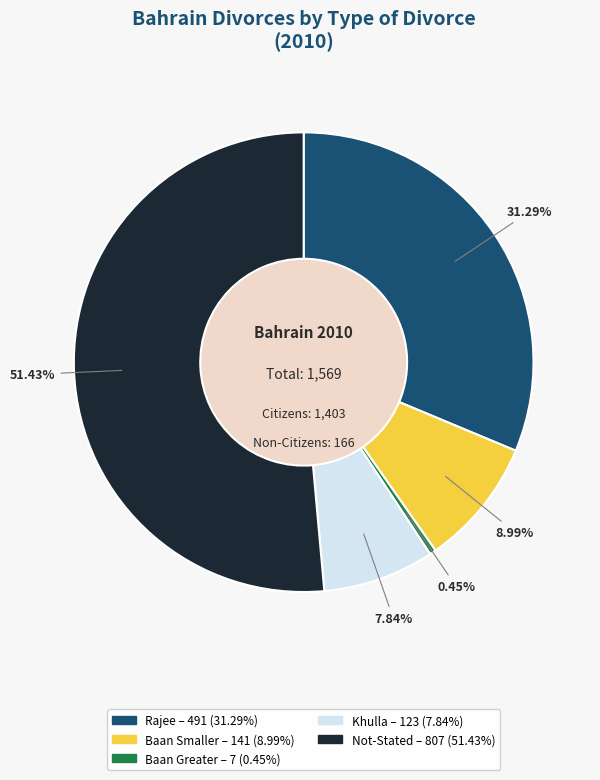

To the nearest percent, what is the average slice percentage?

20%